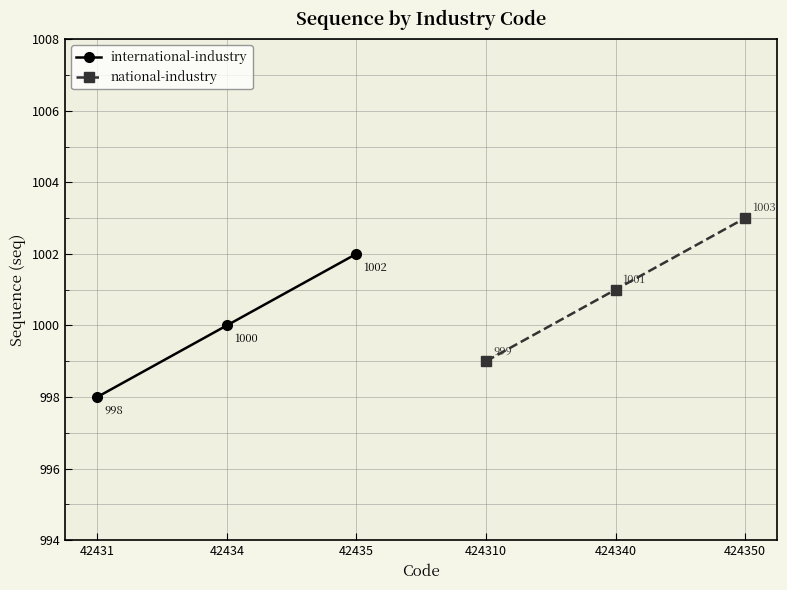

How many national-industry values are between 999 and 1003?

3